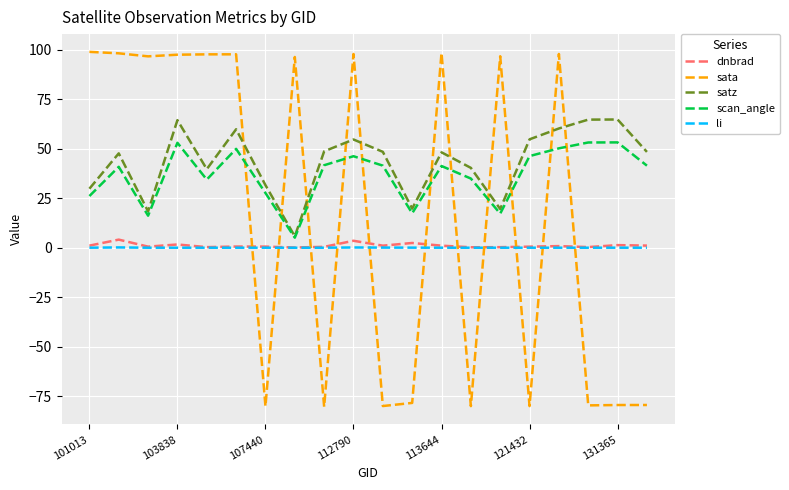

Which series has the widest spread of values?

sata